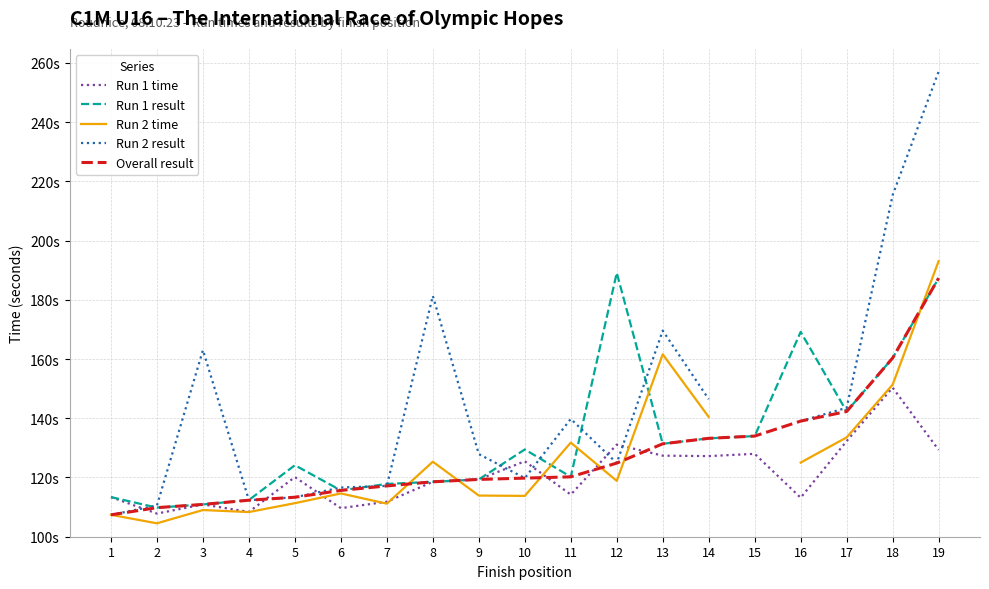

Is the value of Run 2 result at 4 greater than the value of Run 1 result at 19?

No